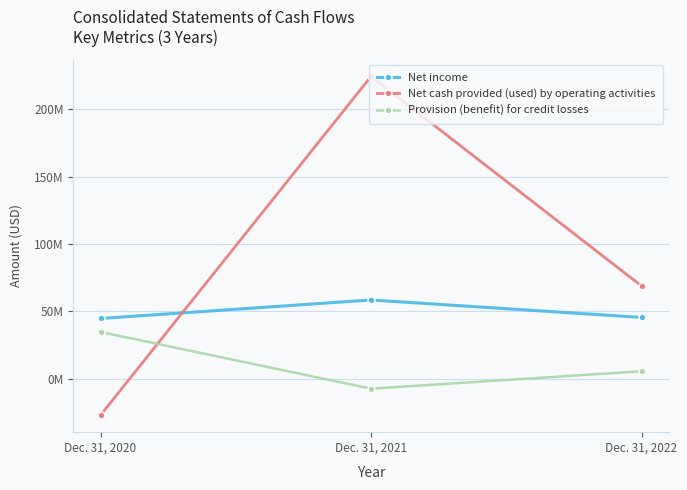

What is the maximum value for Net income?

58517000